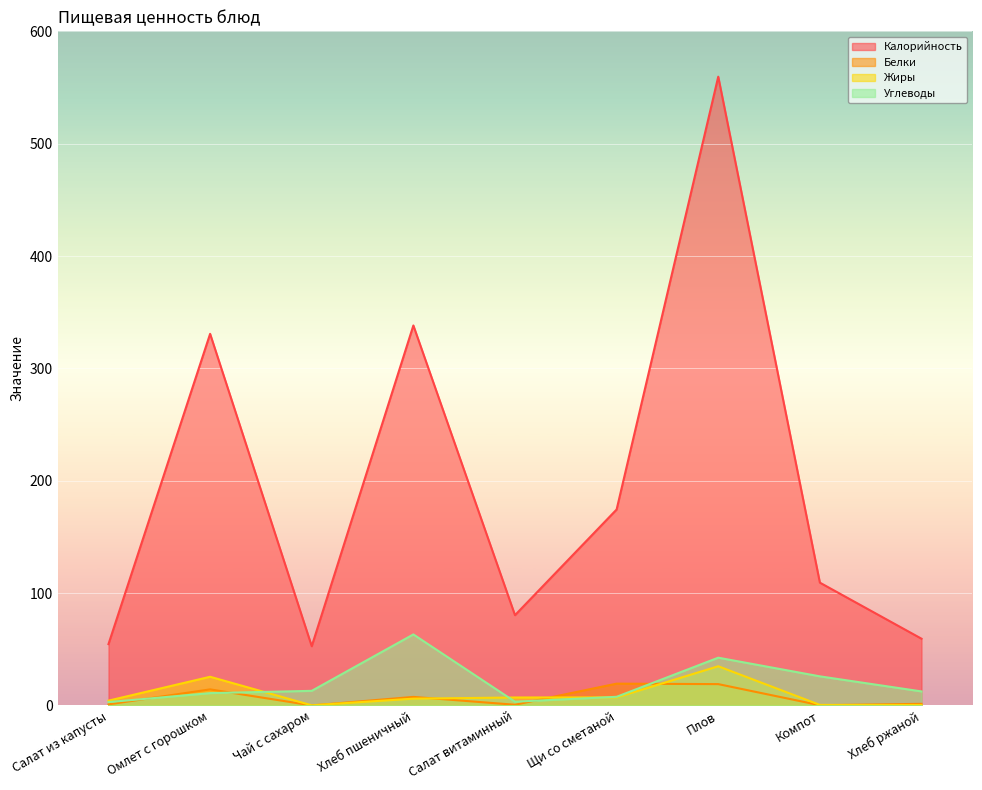

The Белки series shows 1.0 at Салат из капусты. True or false?

True